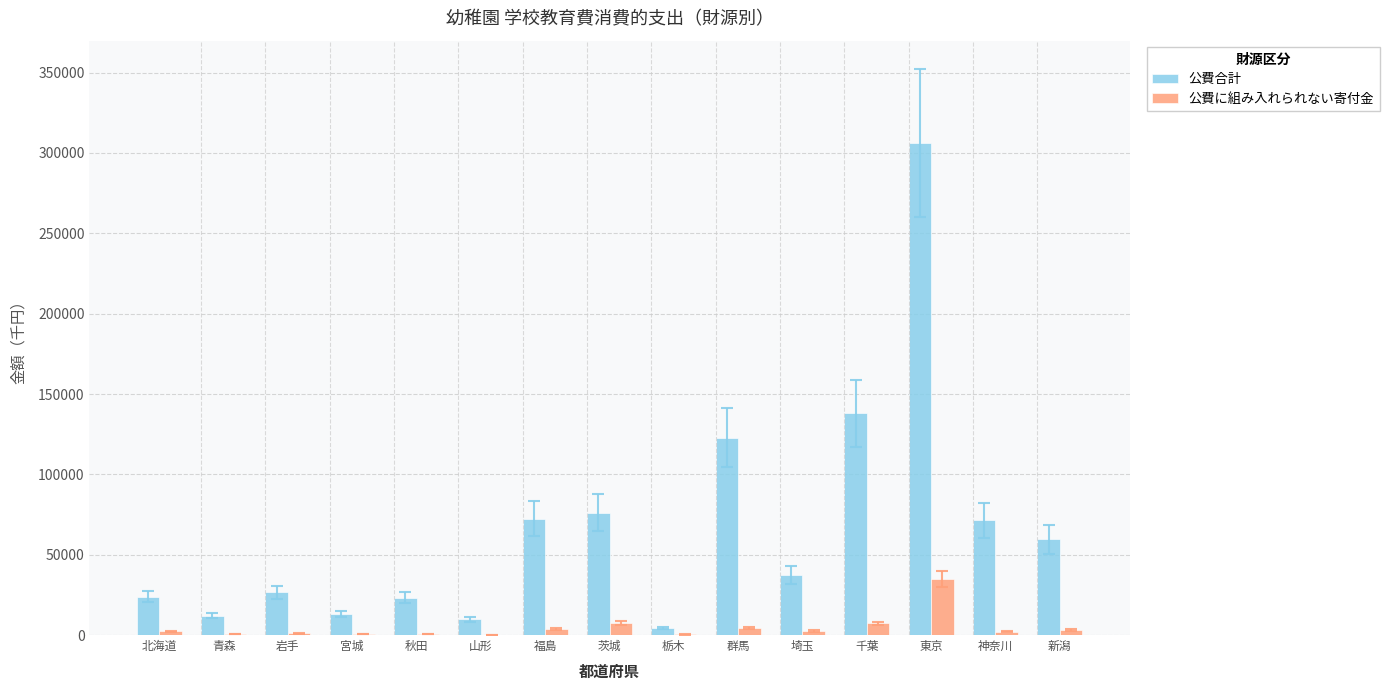

How many data points does each series have?

15